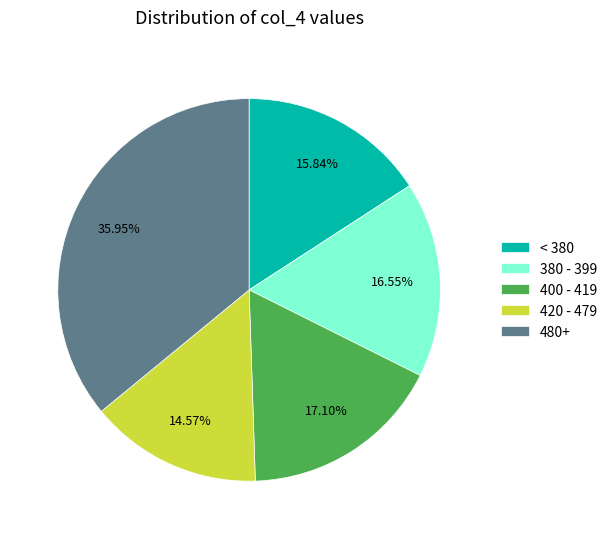

What is the smallest slice in the pie chart?

420 - 479